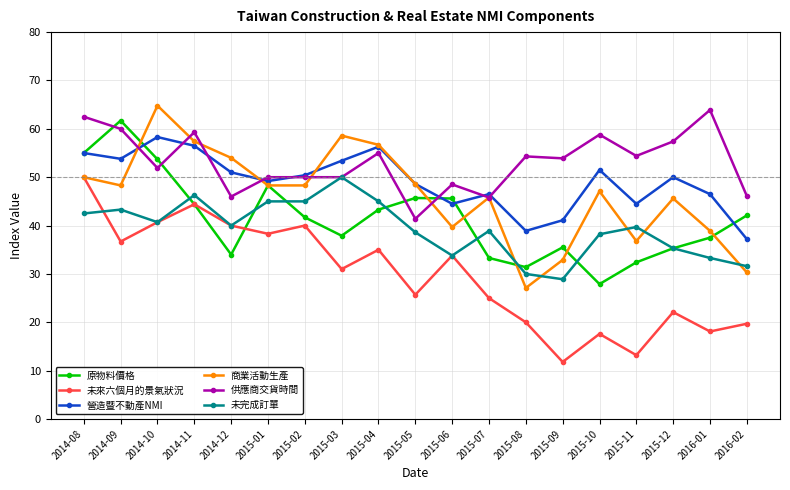

Does the chart display data point markers on the line(s)?

Yes